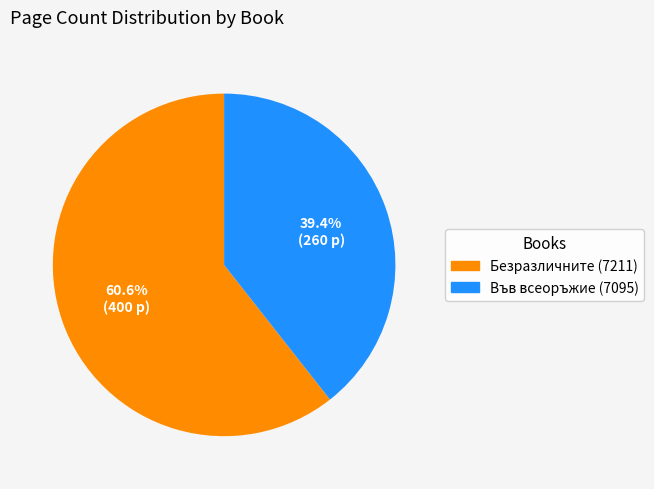

Which category has the smallest portion of the pie?

Във всеоръжие (7095)